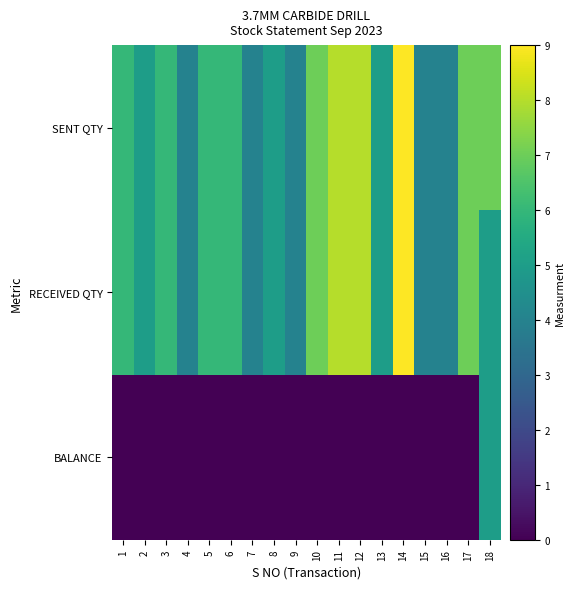

At how many categories does at least one series exceed 8?

1